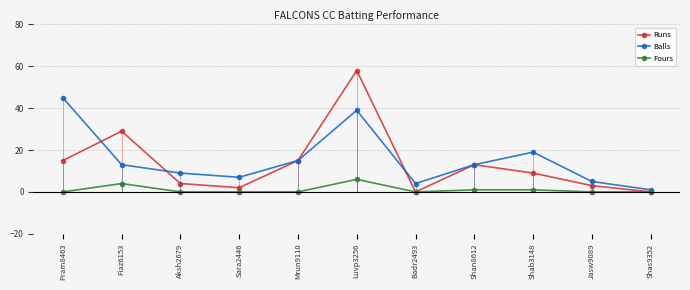

Which label corresponds to the smallest value in the chart?

Badr2493